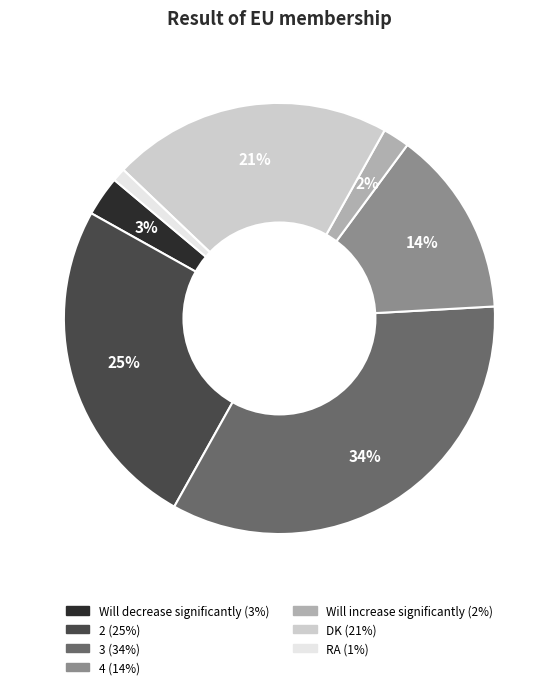

Which slice is the largest?

3